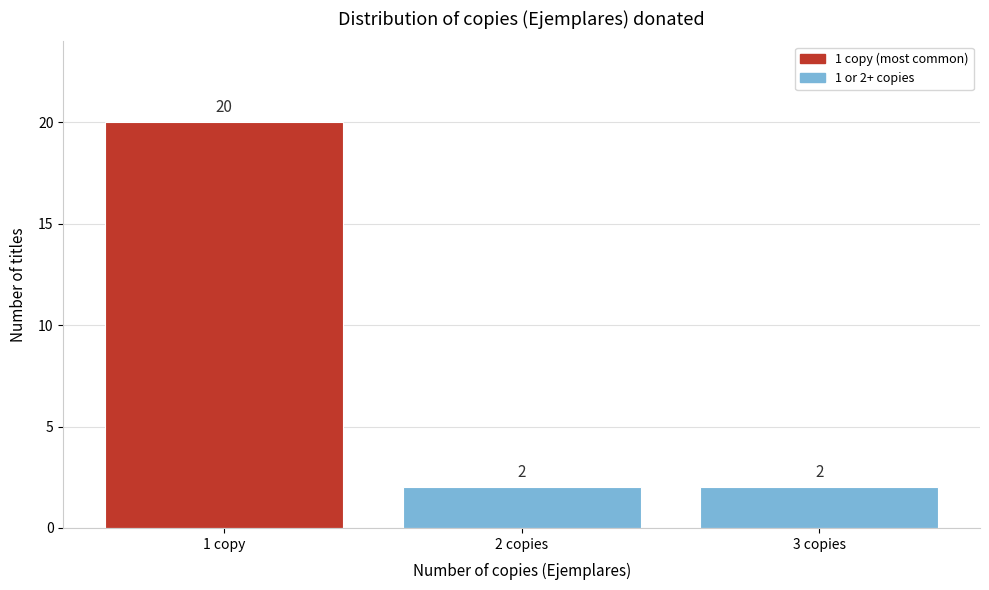

Reading left to right, extract all data points from this chart.

20	2	2